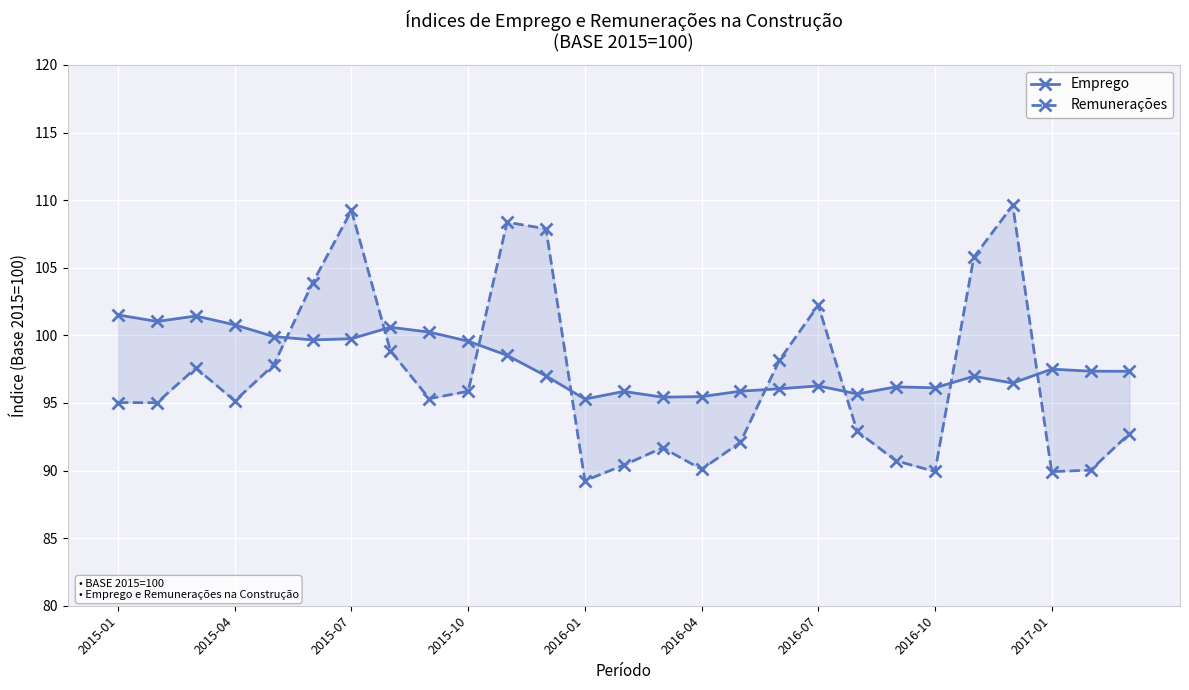

How many categories are shown in the chart?

27